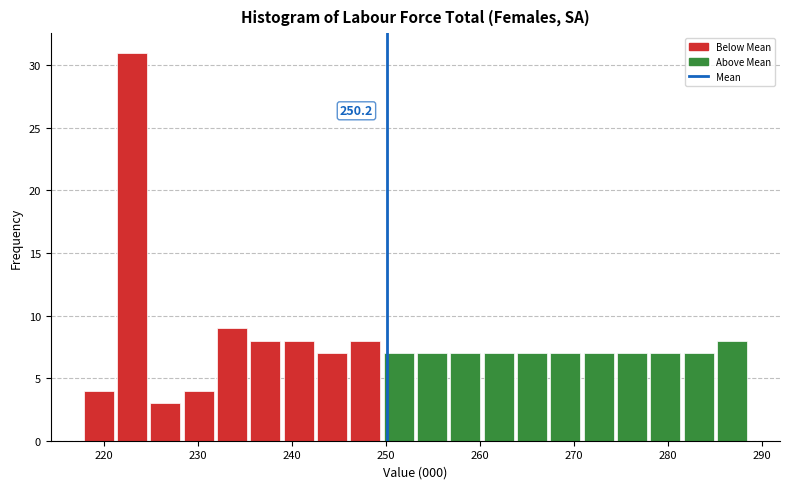

Around what value on the x-axis is the tallest bar? Give the approximate position of its centre, as read against the axis.

223